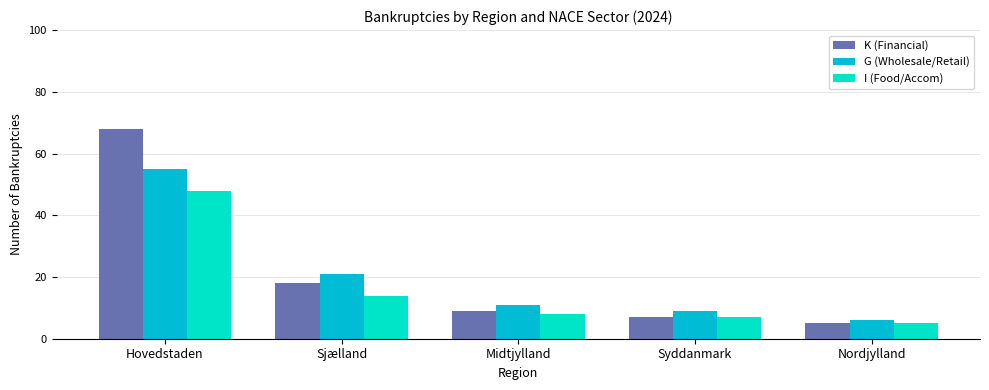

Are the bars horizontal?

No